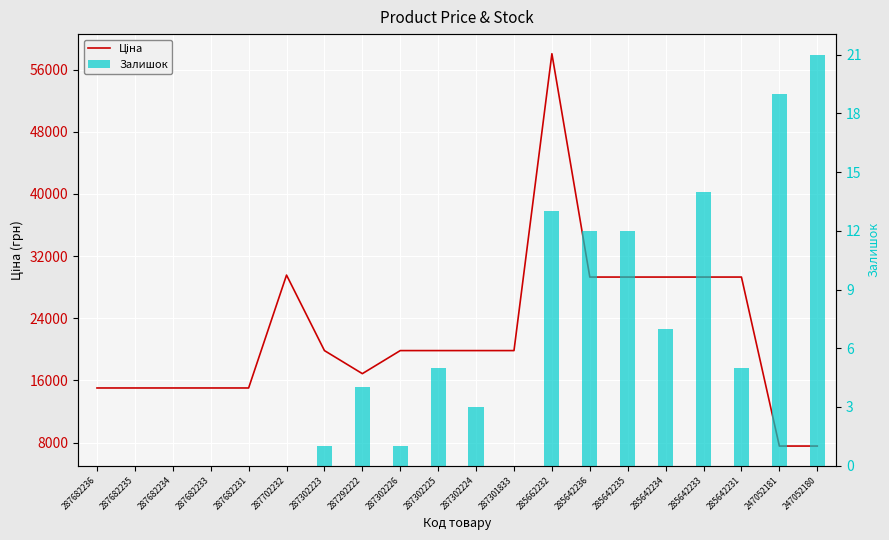

Which has a higher value, 287302224 or 247052180?

287302224